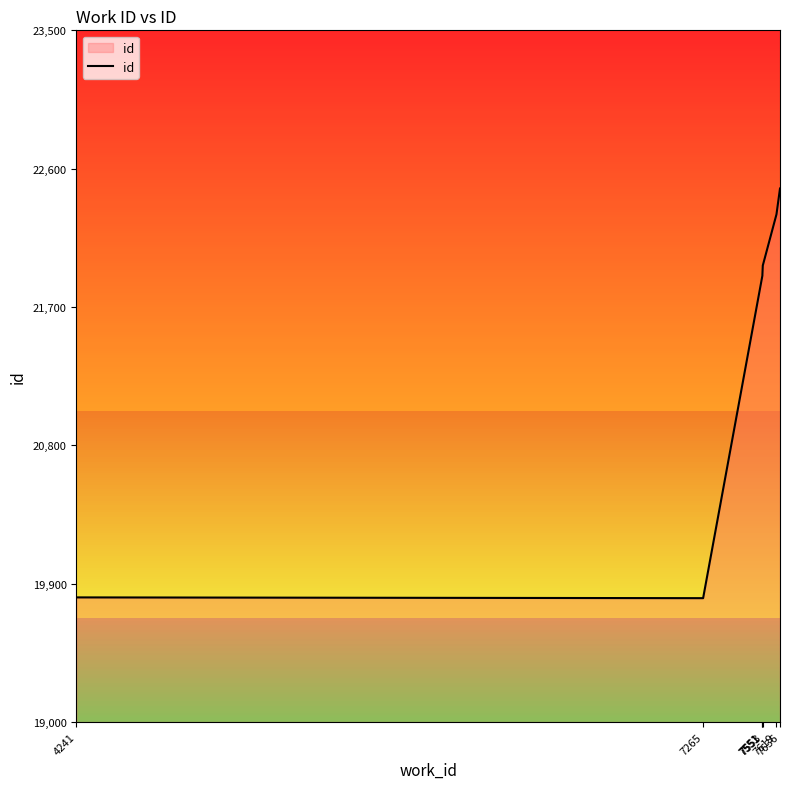

Does the chart display data point markers on the line(s)?

No